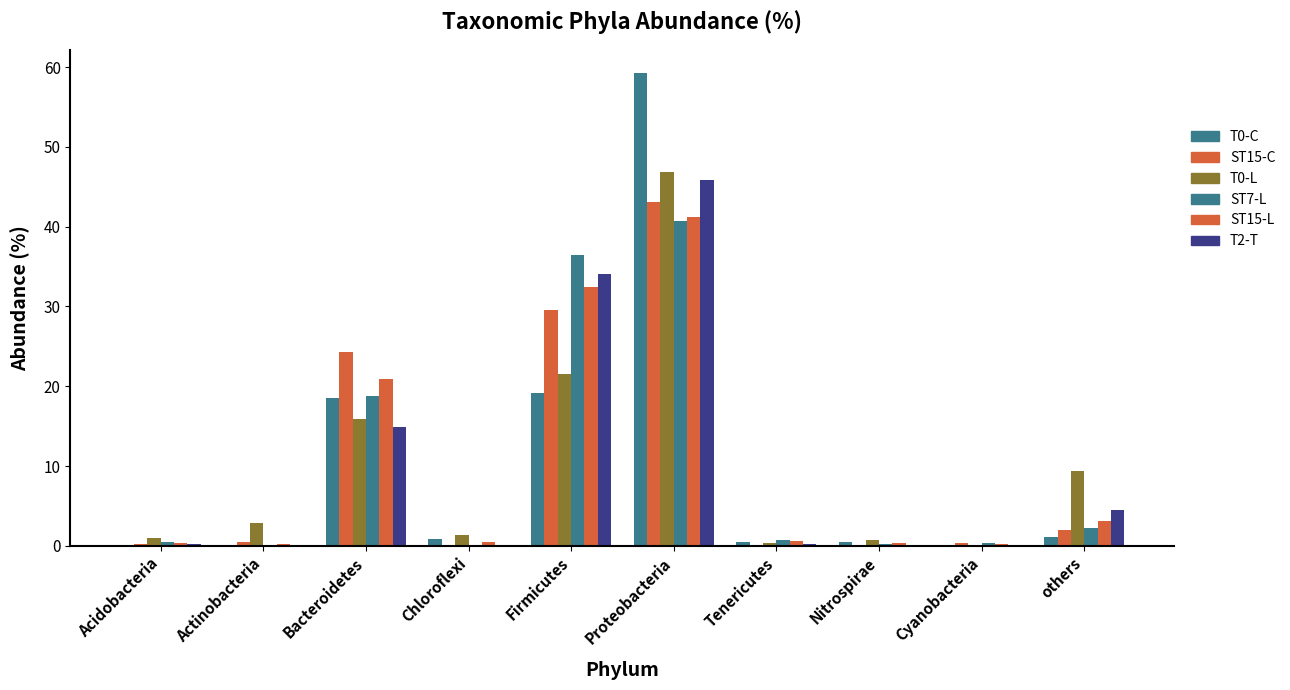

How many distinct data groups are displayed?

6